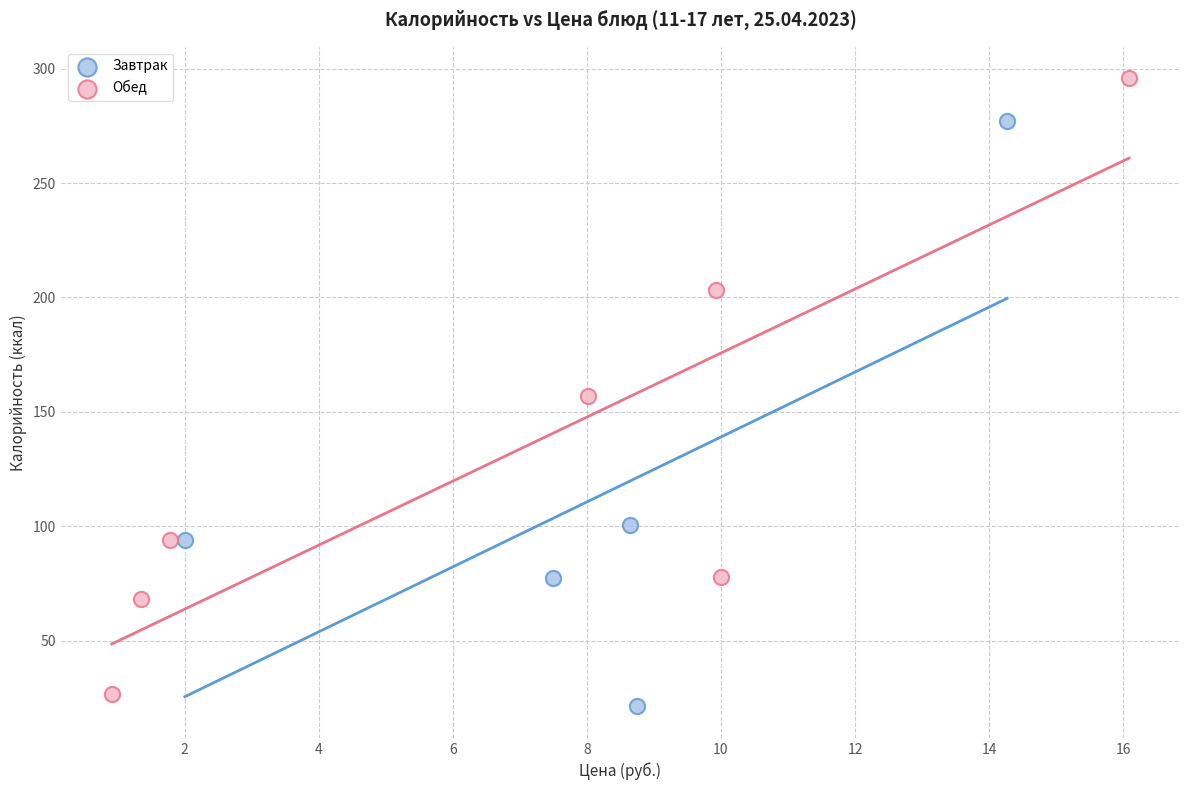

Which series has the widest spread of Y values?

Обед